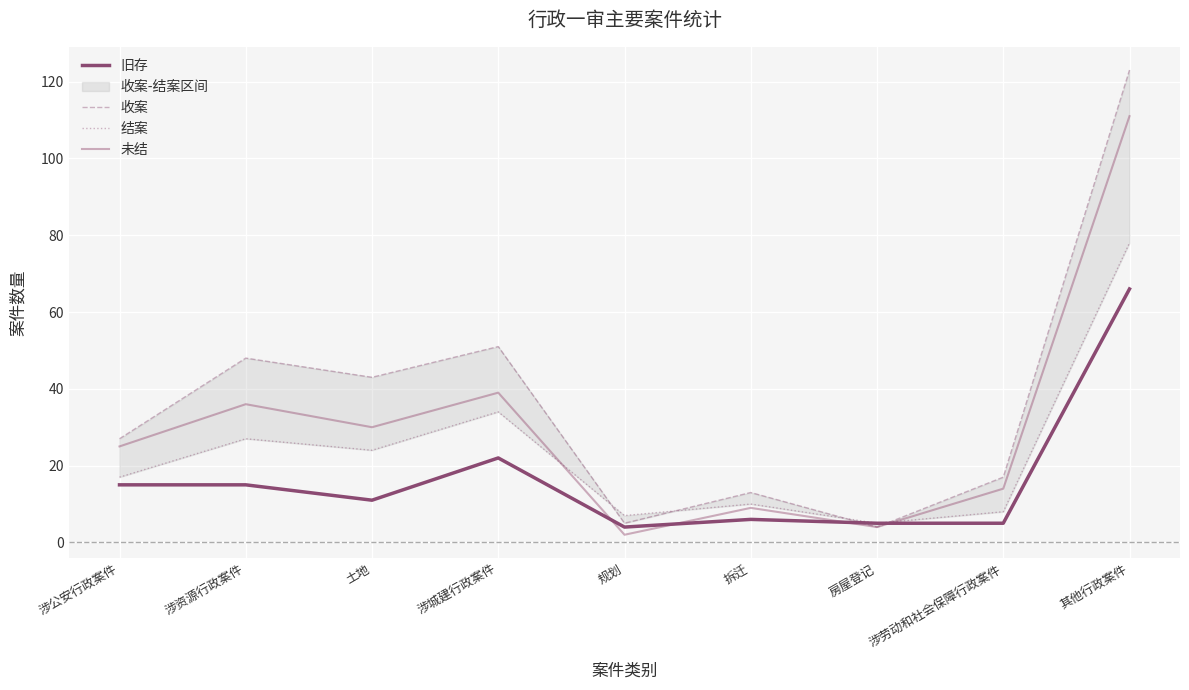

Which category has the highest value across all series?

其他行政案件